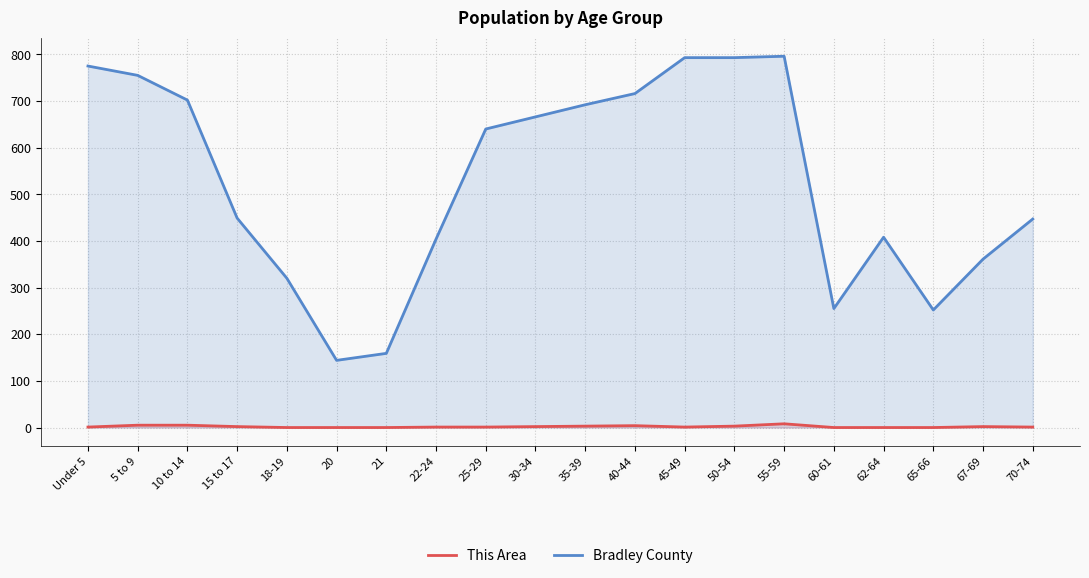

Which series has the largest total across all categories?

Bradley County